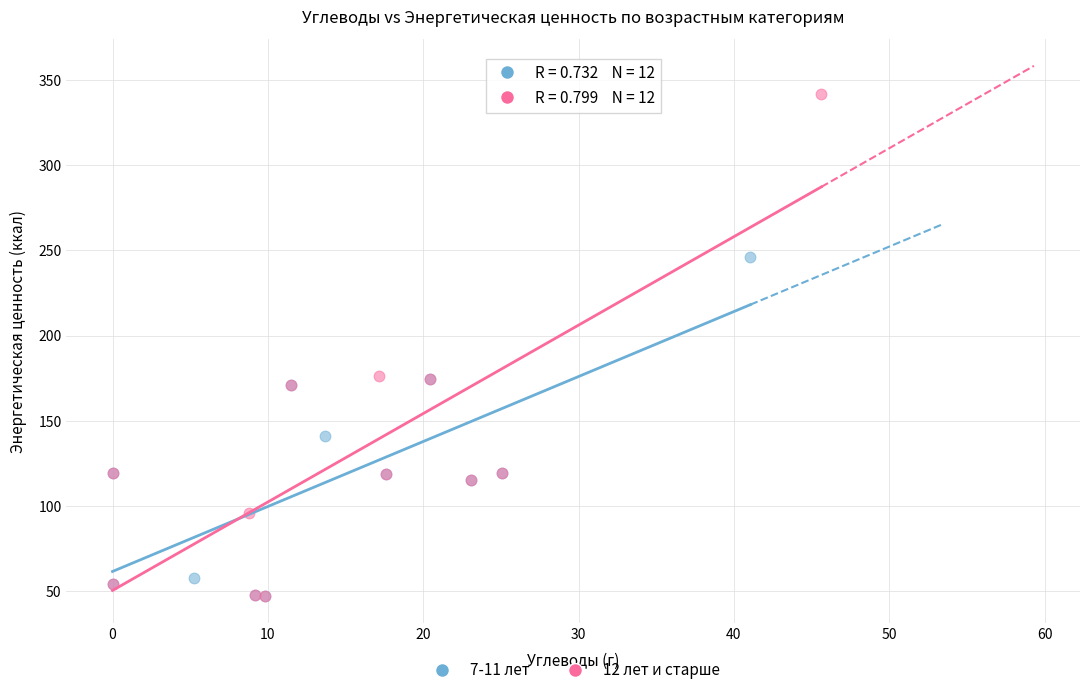

Which series contains the highest Y value?

12 лет и старше